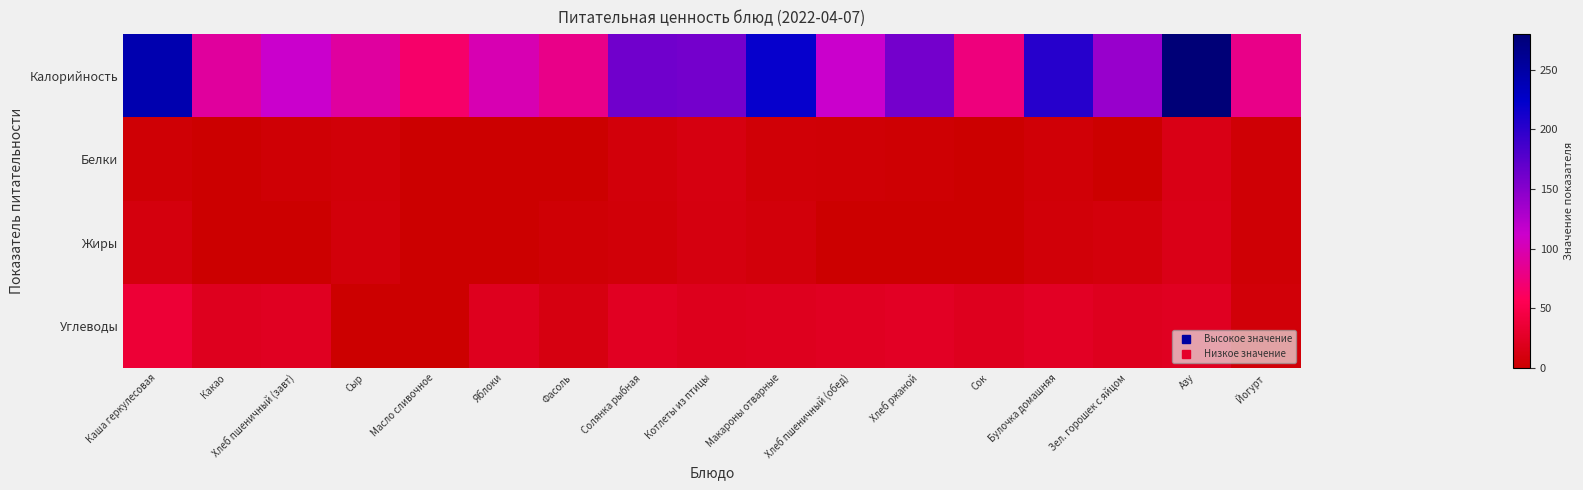

Which has a higher value, Булочка домашняя or Какао?

Булочка домашняя